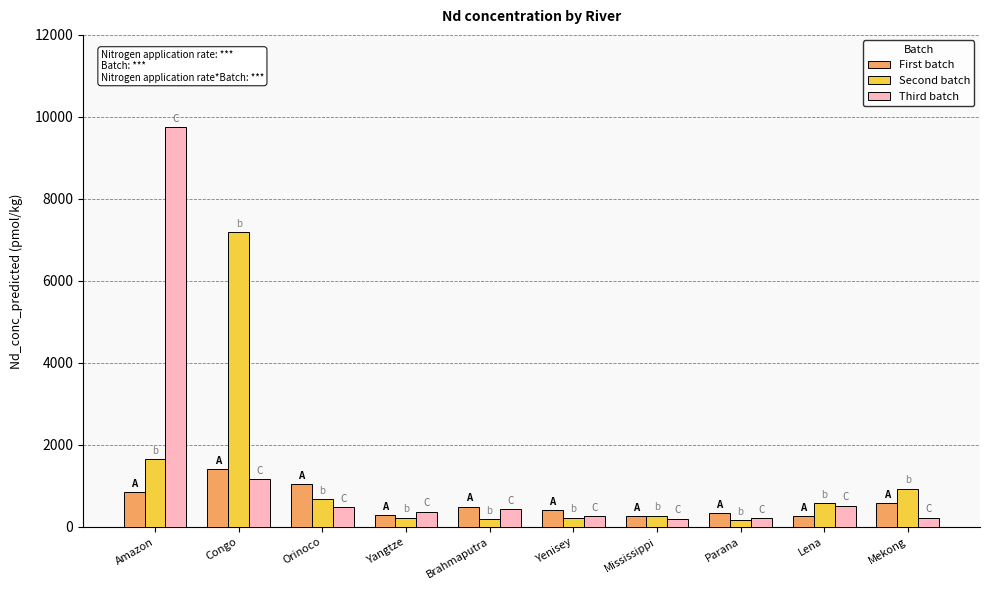

What is the spread (max minus min) of values at Amazon?

8898.4